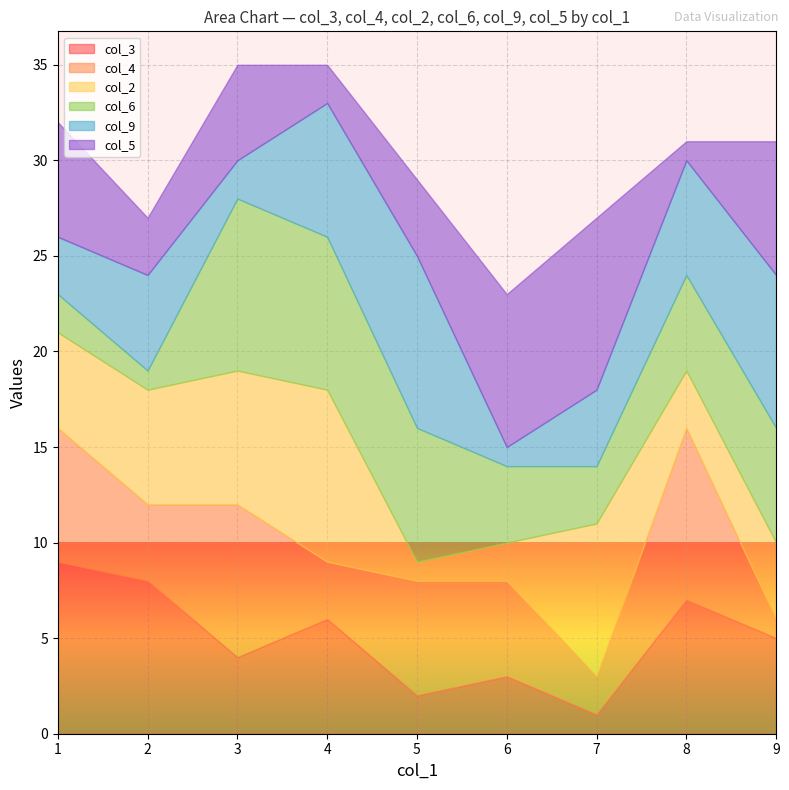

Is it true that col_3 equals 10 at 4?

False